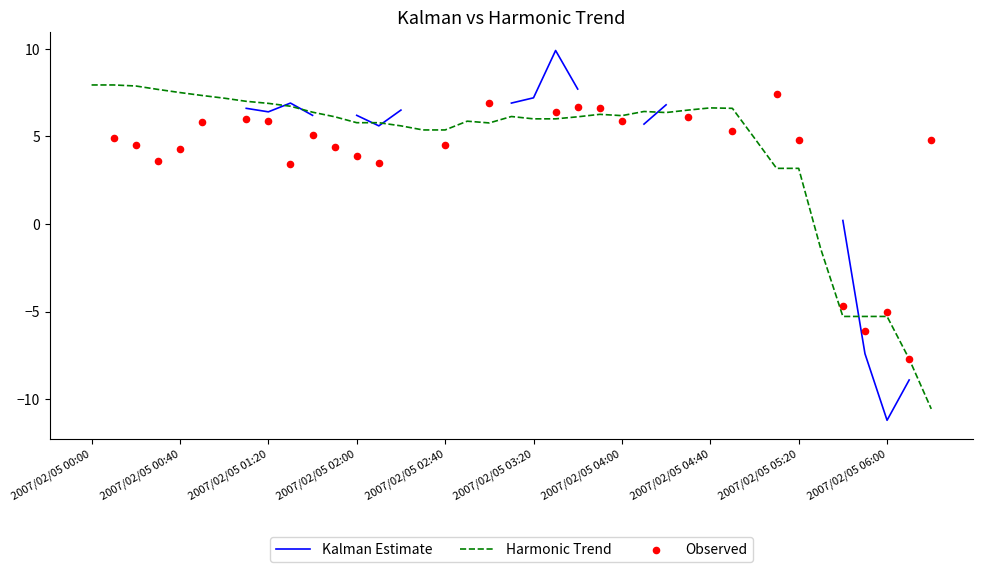

Is it true that Harmonic Trend equals -2.8 at 2007/02/05 06:00?

False